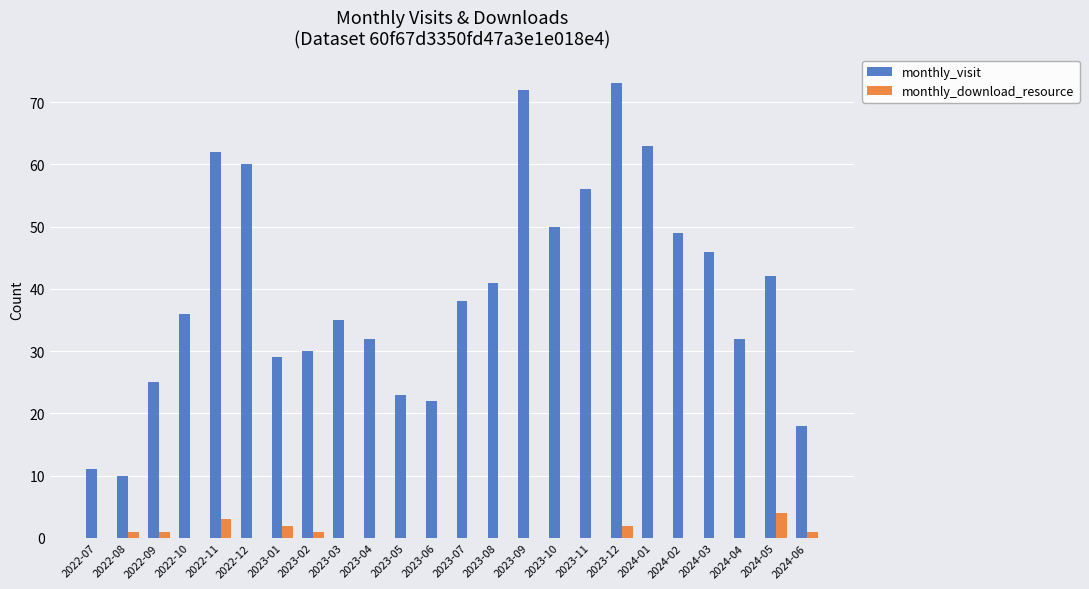

What value does the monthly_visit series have at 2024-06?

18